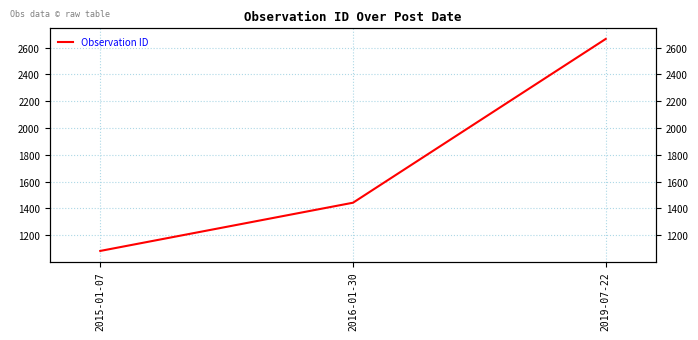

What is the label of the 1st point from the right?

2019-07-22